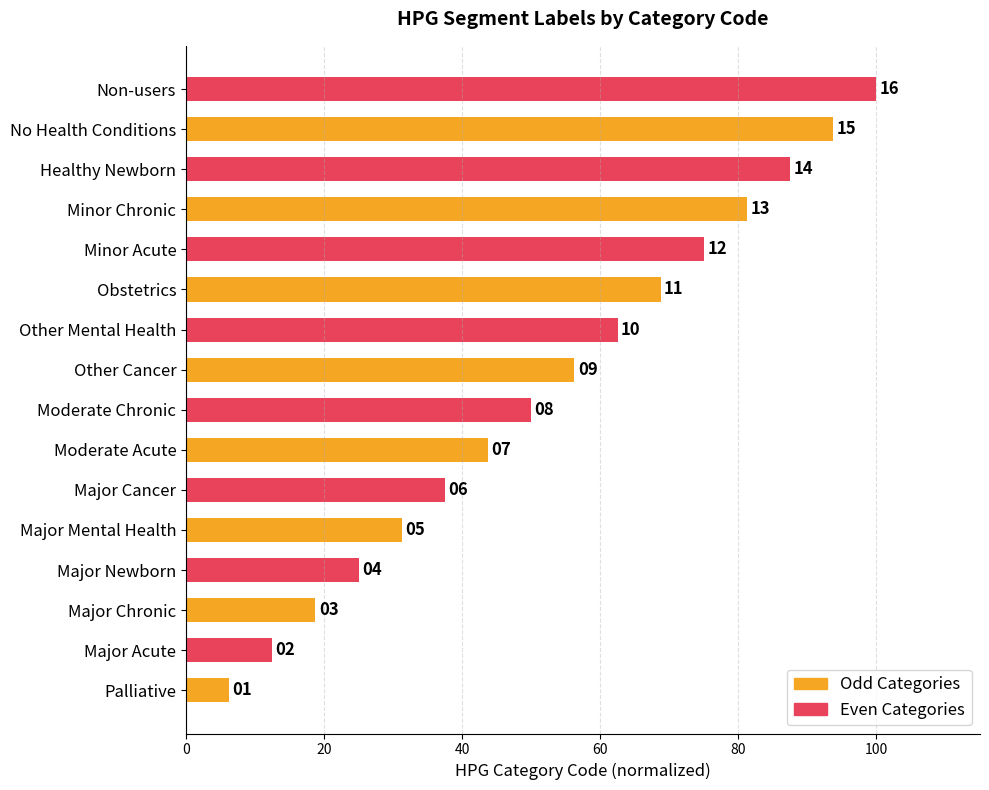

How many bars are there in total?

16